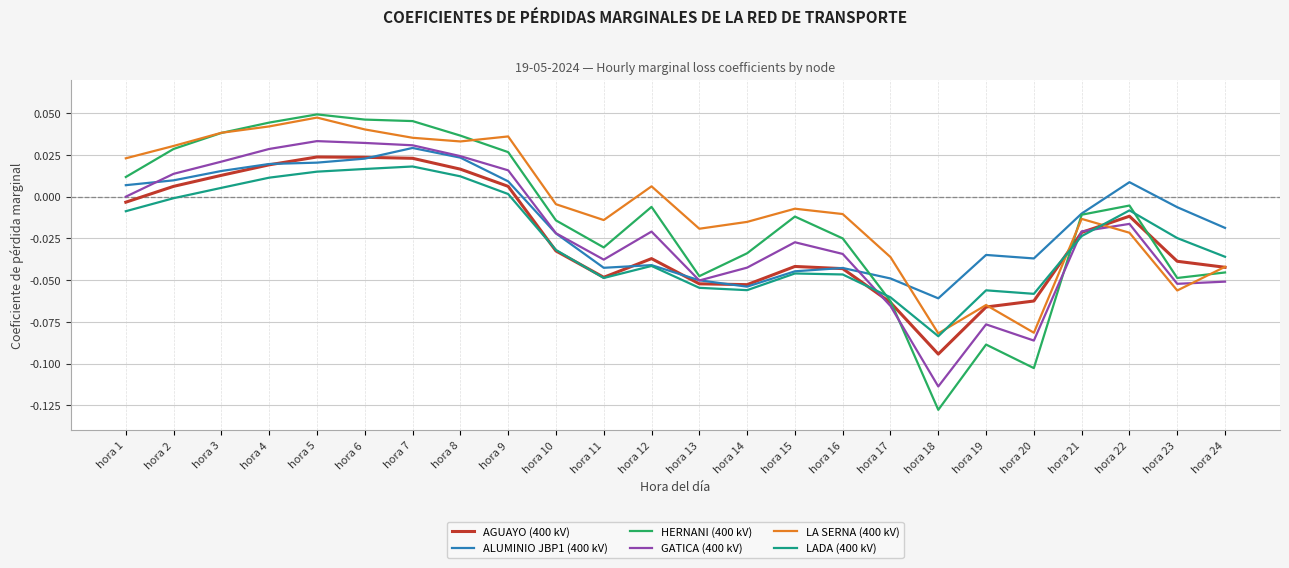

Which series has the widest spread of values?

HERNANI (400 kV)